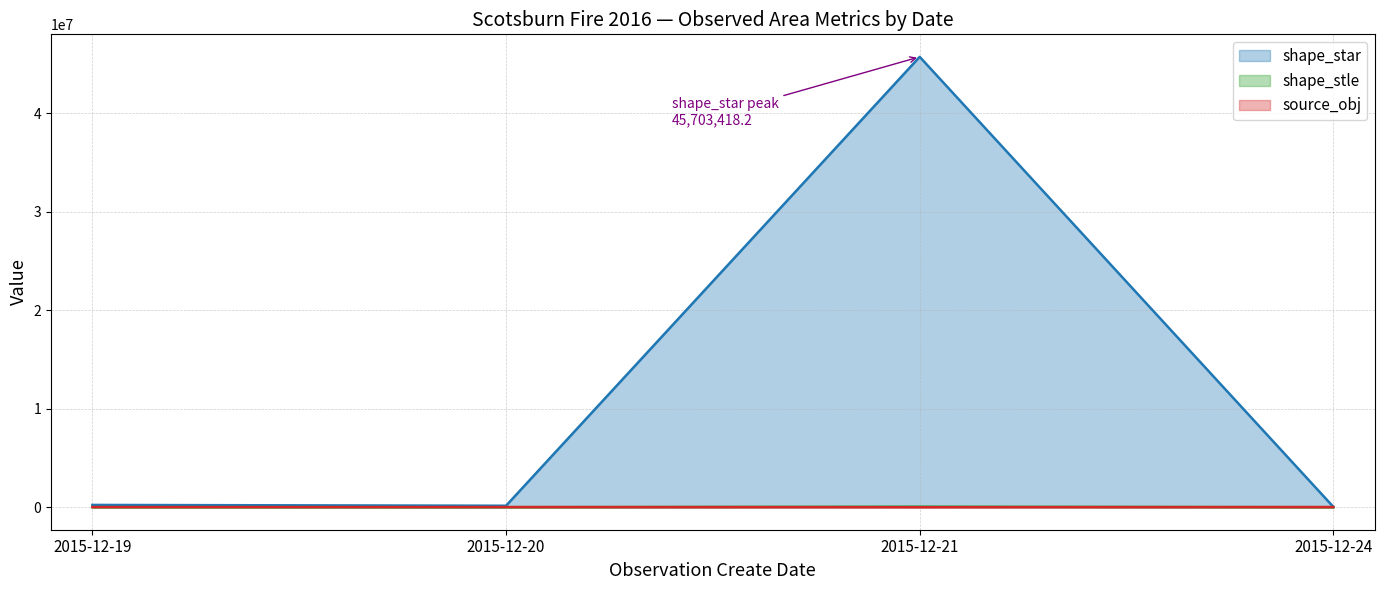

Between 2015-12-19 and 2015-12-24, which series saw the biggest shift?

shape_star